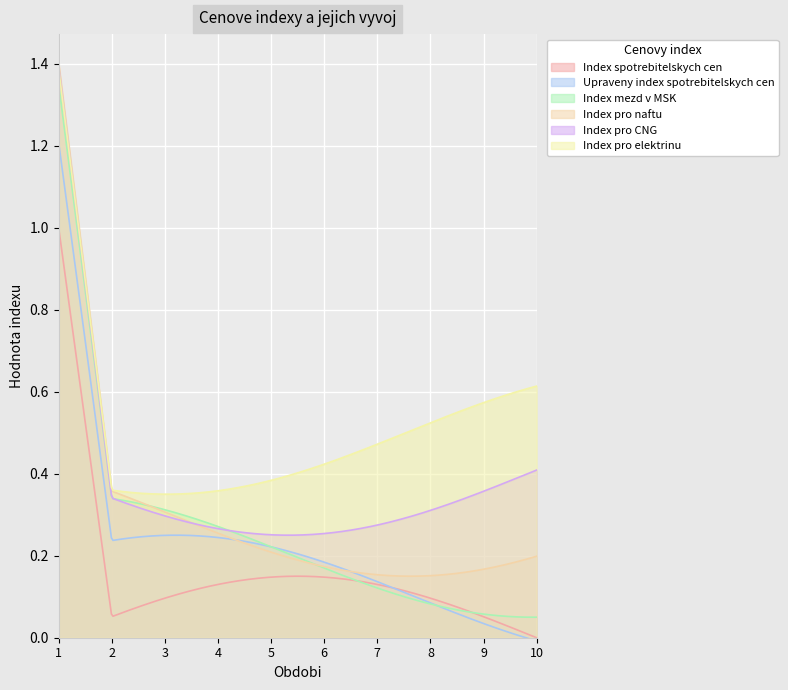

True or false: Index pro elektrinu and Upraveny index spotrebitelskych cen intersect in this chart.

False